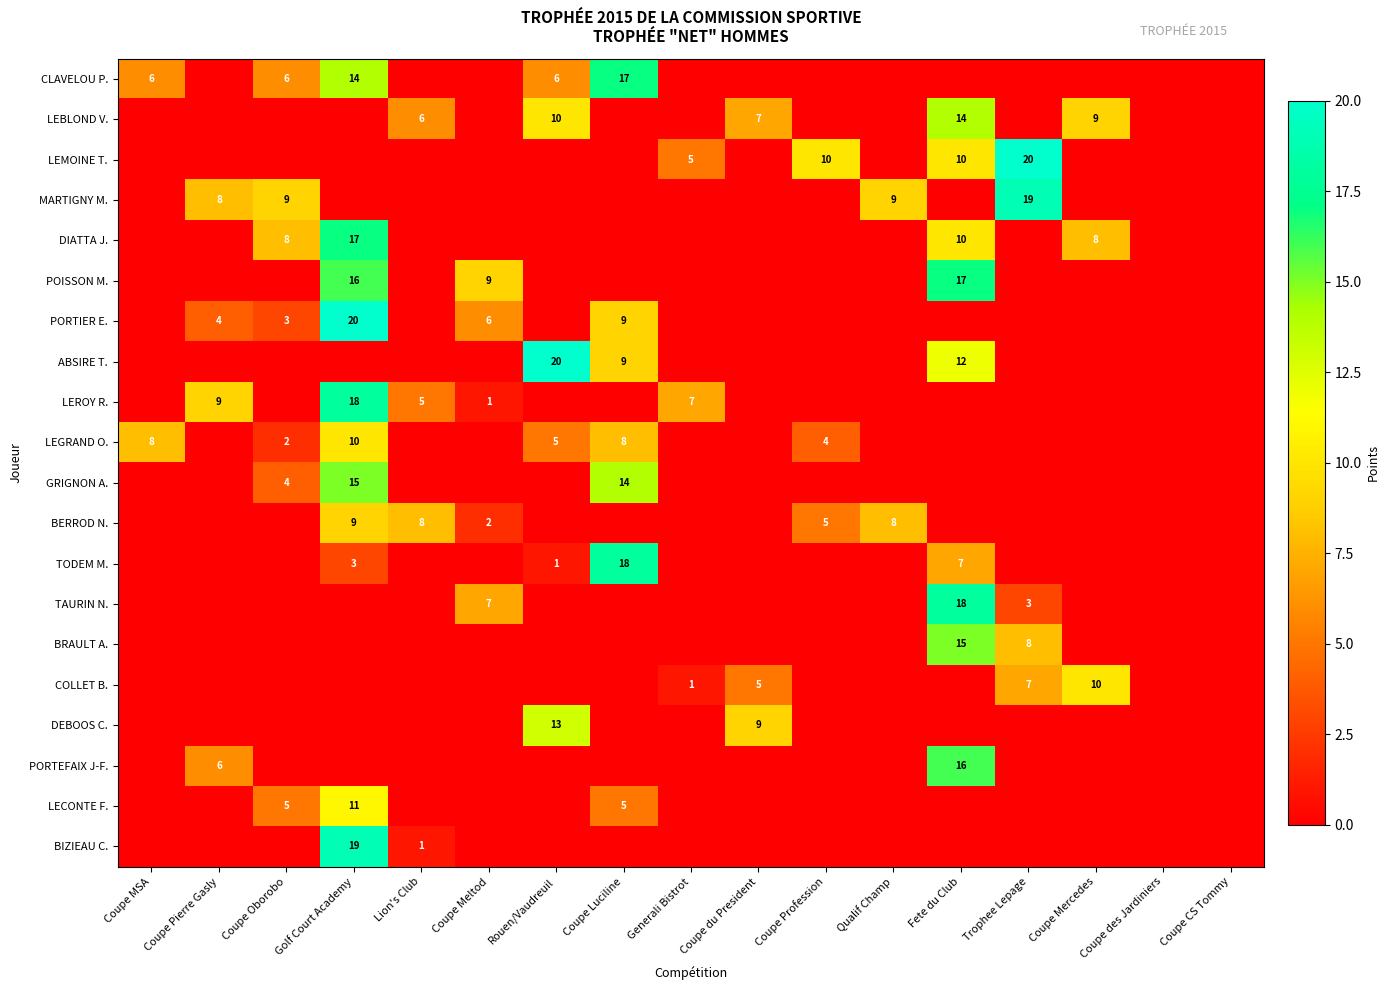

At Coupe Luciline, list the series in order from largest to smallest.

TODEM M., CLAVELOU P., GRIGNON A., PORTIER E., ABSIRE T., LEGRAND O., LECONTE F., LEBLOND V., LEMOINE T., MARTIGNY M., DIATTA J., POISSON M., LEROY R., BERROD N., TAURIN N., BRAULT A., COLLET B., DEBOOS C., PORTEFAIX J-F., BIZIEAU C.